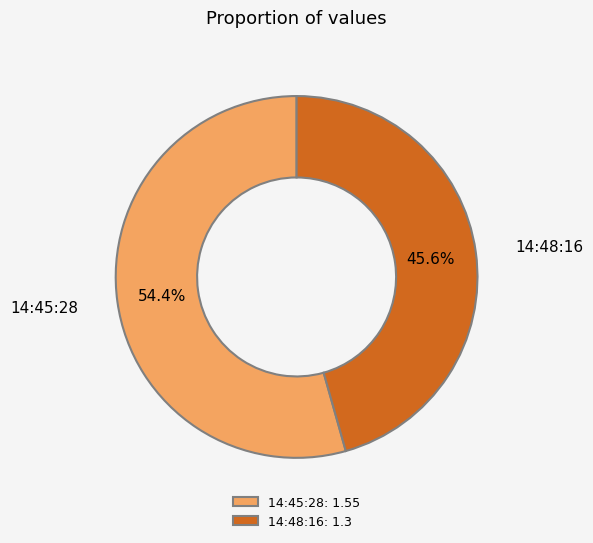

What portion of the pie excludes 14:48:16?

54.4%